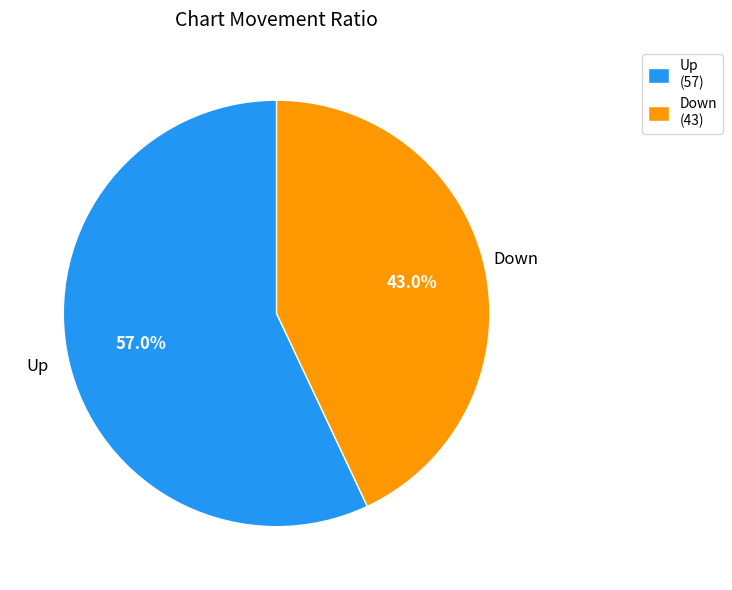

Which slice is the largest?

Up (57)